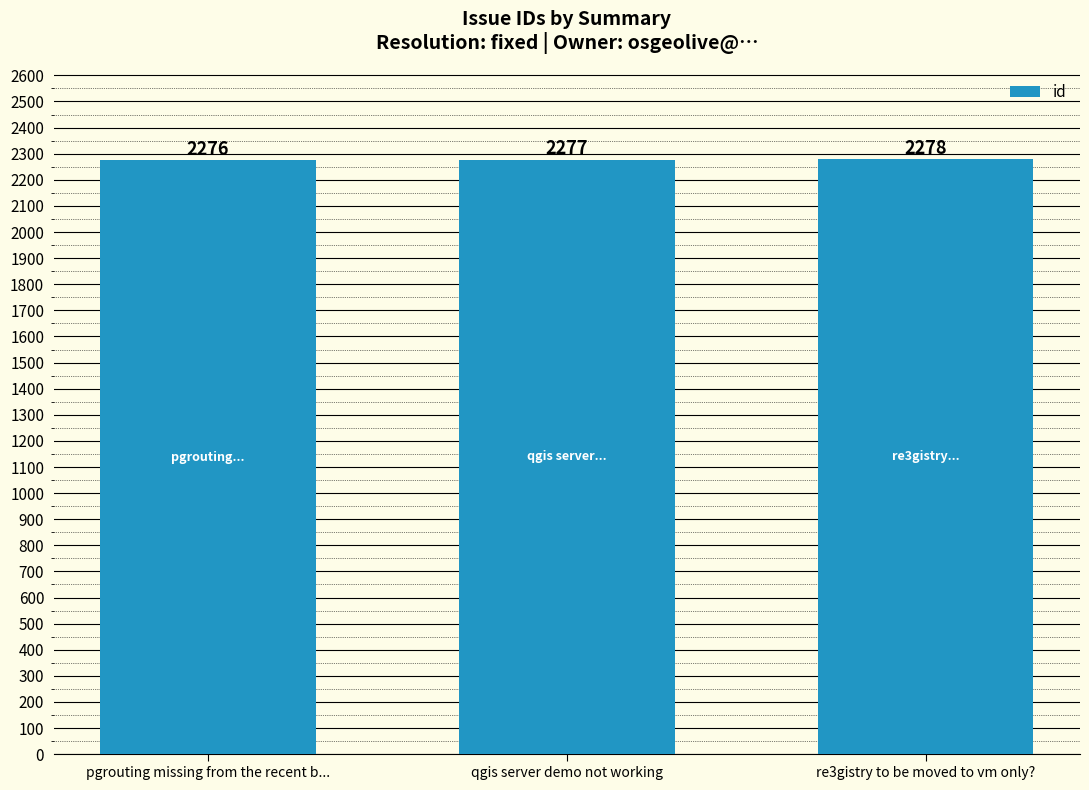

Which category has the lowest value across all series?

pgrouting missing from the recent b...